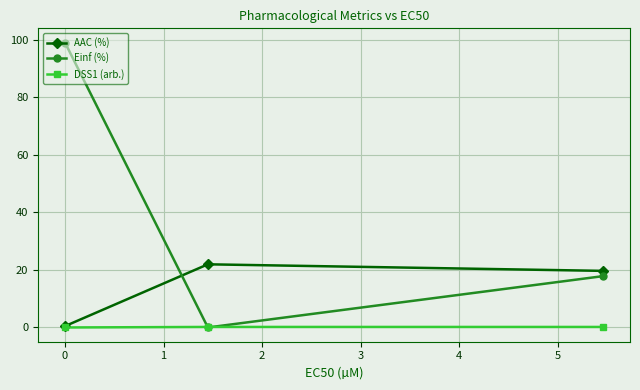

Which series has the largest total across all categories?

Einf (%)